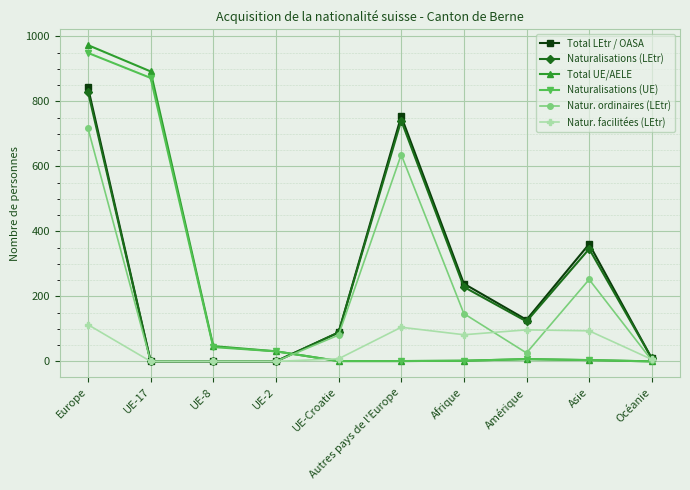

Between UE-8 and Autres pays de l'Europe, which series saw the biggest shift?

Total LEtr / OASA